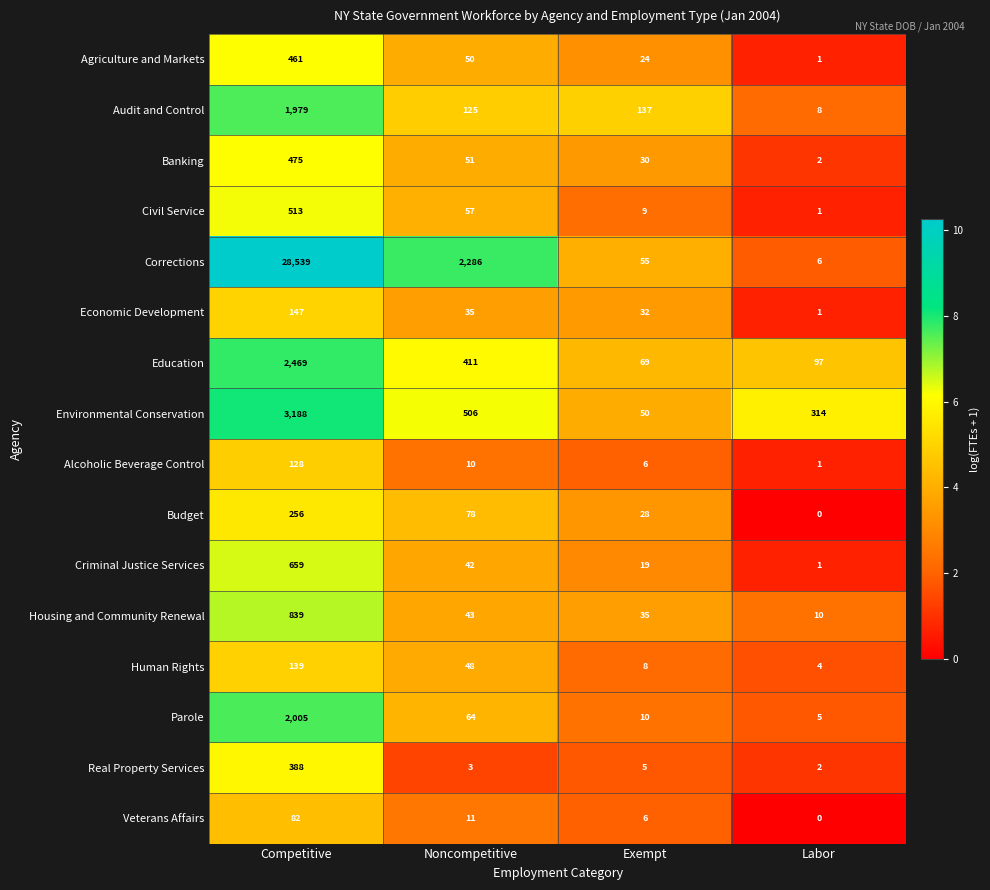

List the series in order of their peak value, highest first.

Corrections, Environmental Conservation, Education, Parole, Audit and Control, Housing and Community Renewal, Criminal Justice Services, Civil Service, Banking, Agriculture and Markets, Real Property Services, Budget, Economic Development, Human Rights, Alcoholic Beverage Control, Veterans Affairs